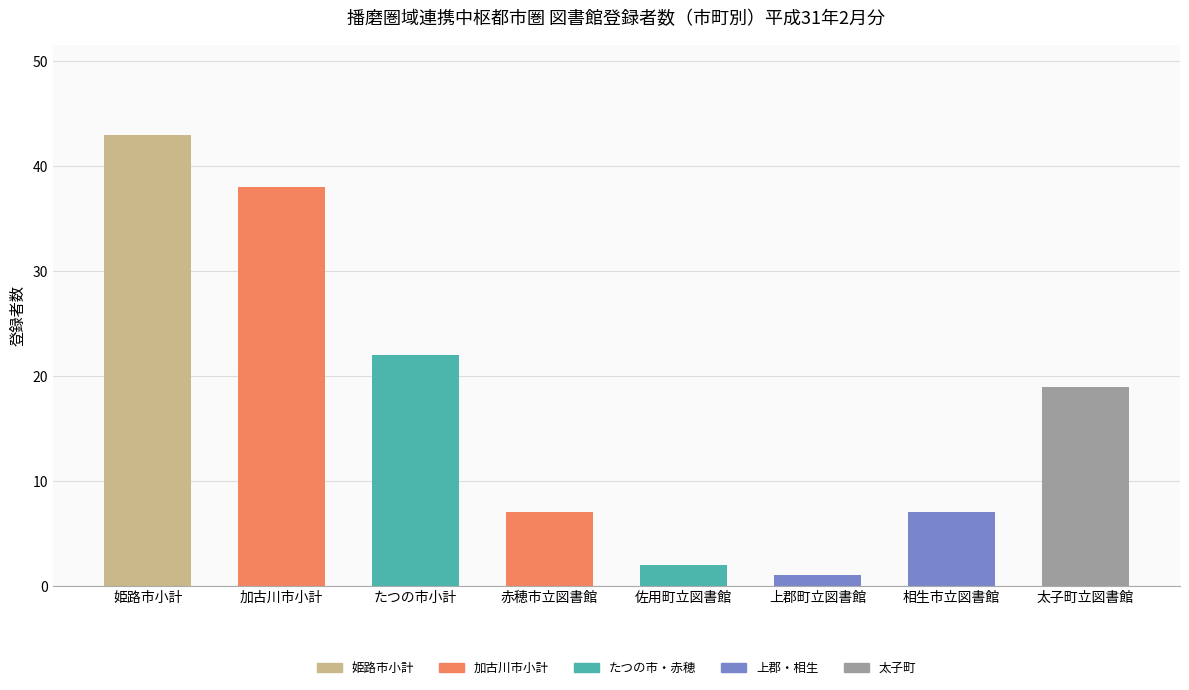

How many distinct data groups are displayed?

1